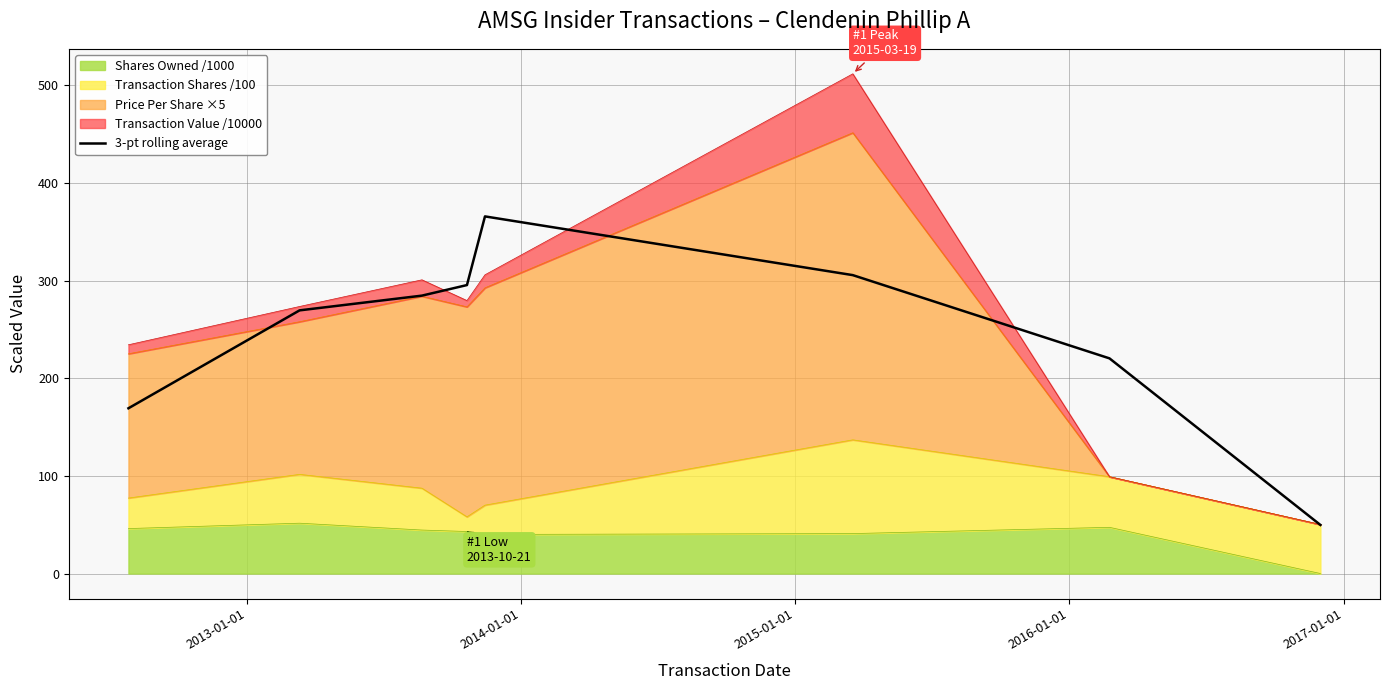

Is it true that the value at 2016-01-01 is 558.7?

False